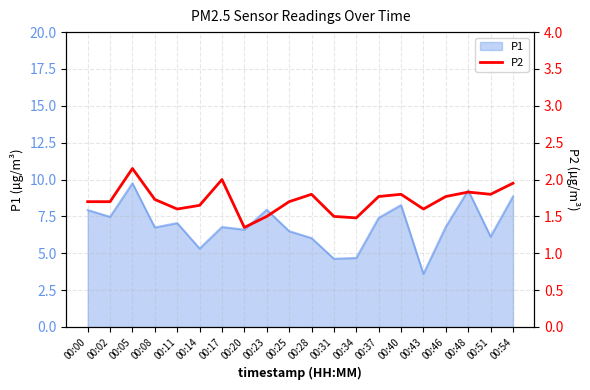

Approximately how many times larger is the value at 00:54 compared to 00:14?

1.2